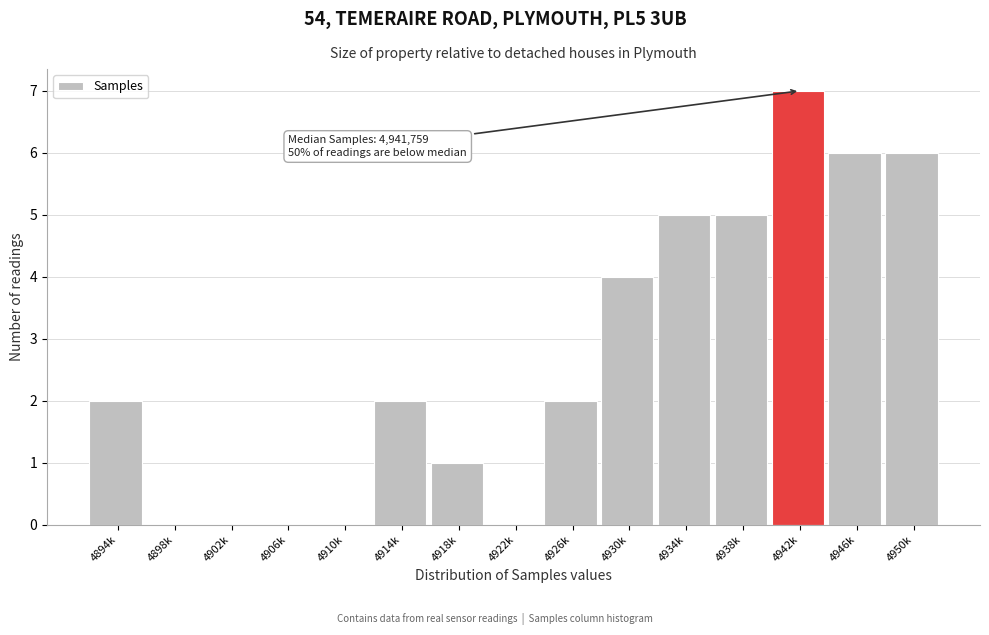

Reading left to right, extract all data points from this chart.

4894k=2	4898k=0	4902k=0	4906k=0	4910k=0	4914k=2	4918k=1	4922k=0	4926k=2	4930k=4	4934k=5	4938k=5	4942k=7	4946k=6	4950k=6